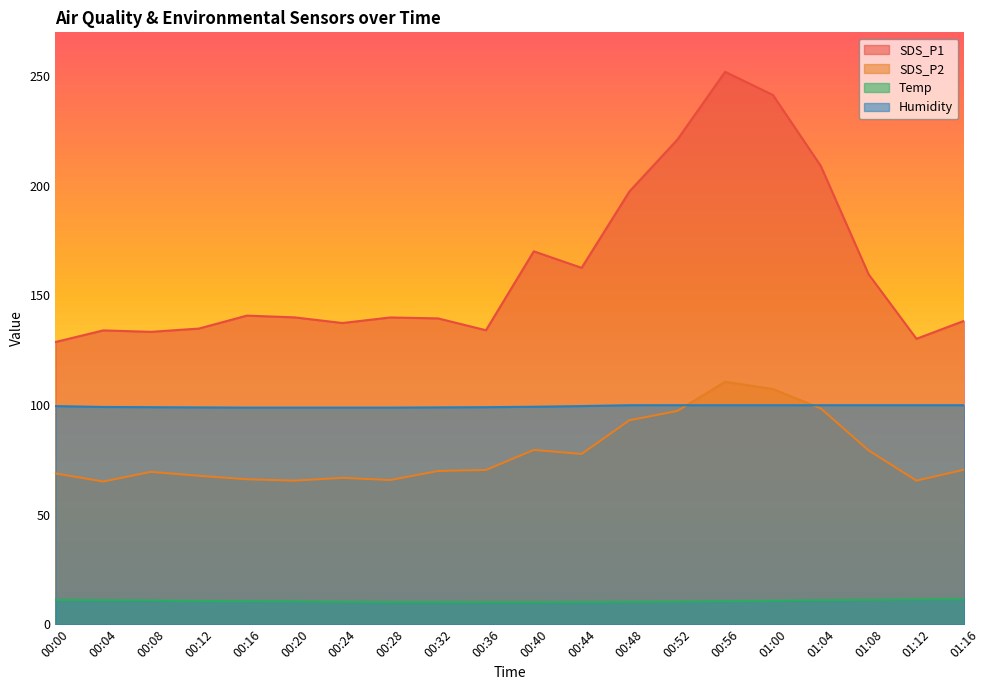

What is the difference between the Temp values at 00:24 and 01:12?

1.1